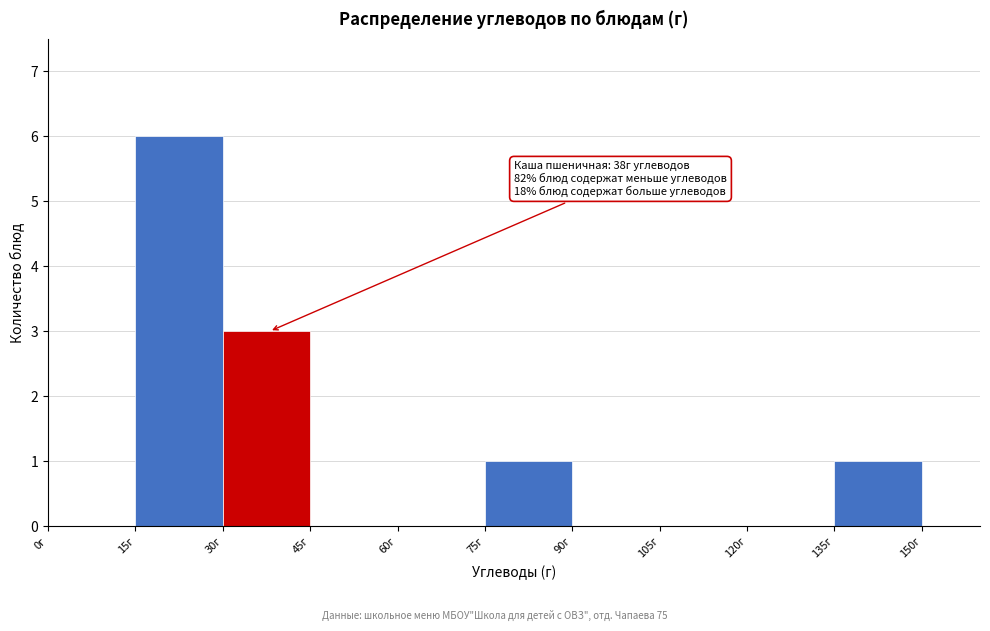

Which range on the x-axis has the tallest bar?

15 to 30